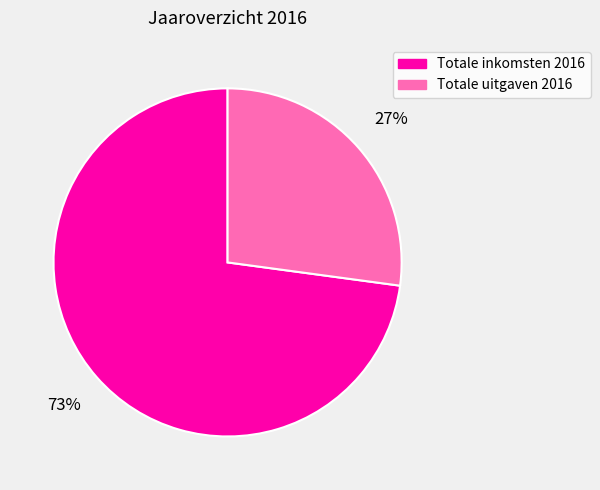

Which category has the biggest portion of the pie?

Totale inkomsten 2016